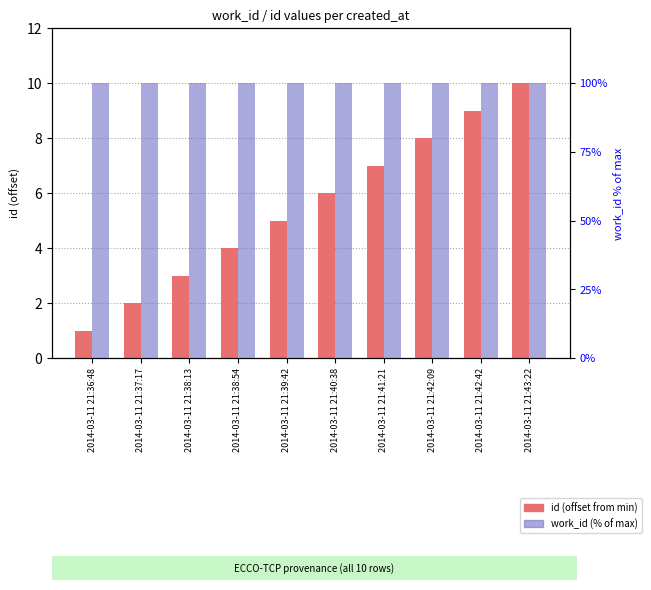

What is the label of the 1st bar from the right?

2014-03-11 21:43:22